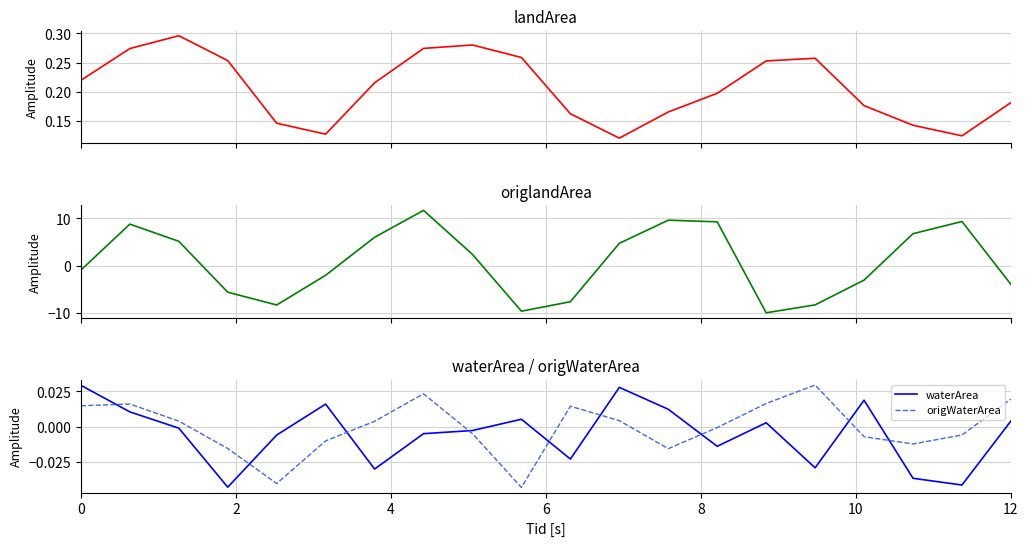

True or false: origWaterArea and waterArea intersect in this chart.

True